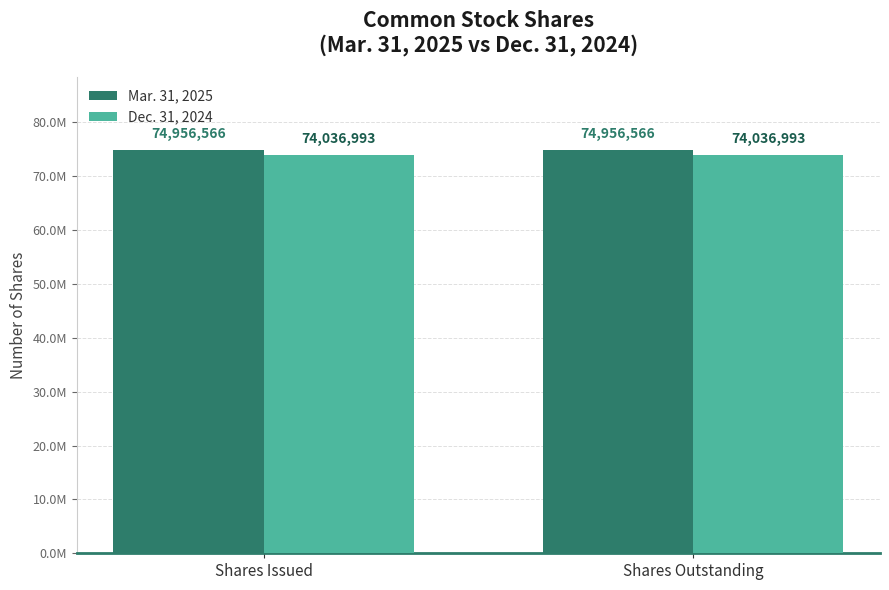

At which label does Mar. 31, 2025 reach its minimum?

Shares Issued